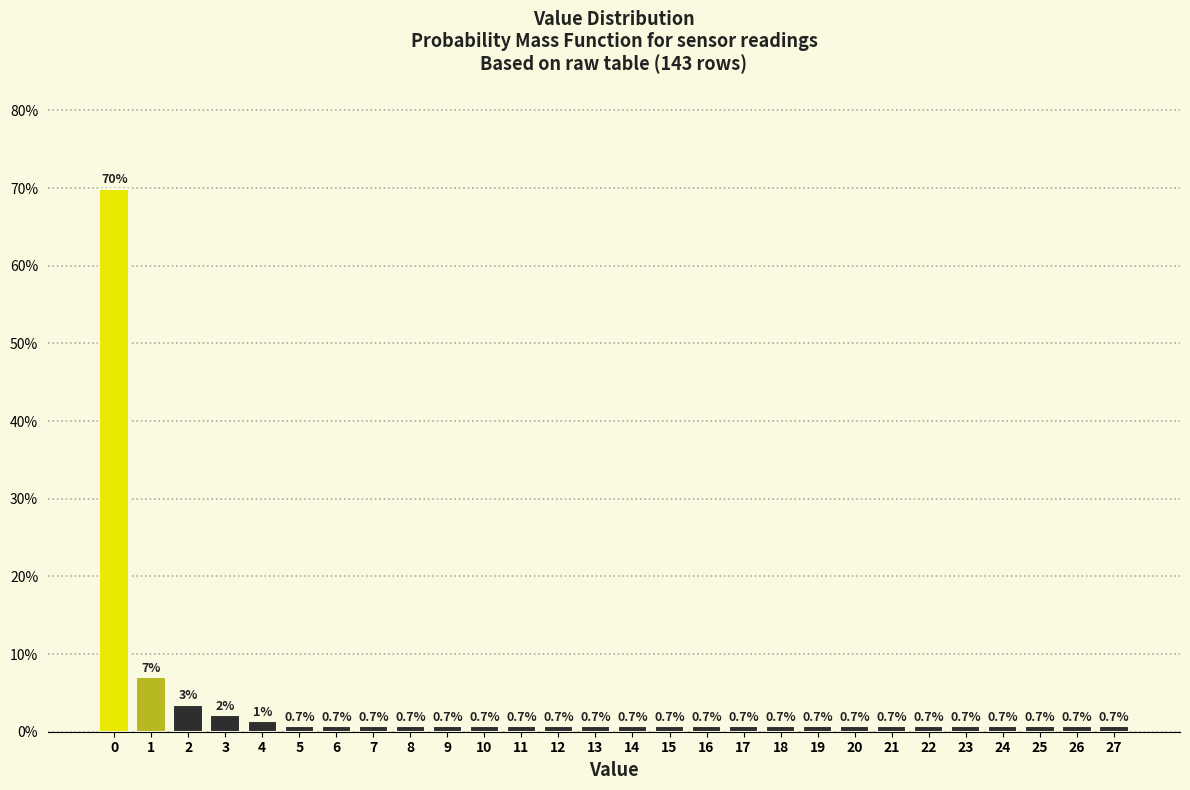

Reading left to right, list all the values displayed in this chart.

0=69.9	1=7.0	2=3.5	3=2.1	4=1.4	5=0.7	6=0.7	7=0.7	8=0.7	9=0.7	10=0.7	11=0.7	12=0.7	13=0.7	14=0.7	15=0.7	16=0.7	17=0.7	18=0.7	19=0.7	20=0.7	21=0.7	22=0.7	23=0.7	24=0.7	25=0.7	26=0.7	27=0.7